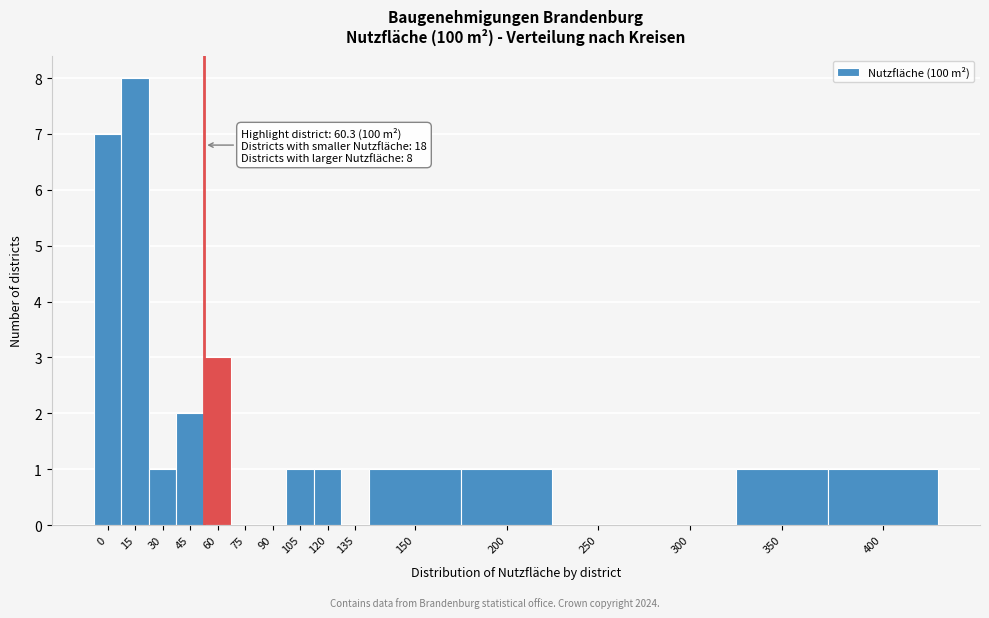

Reading left to right, what are all the values shown in this chart?

0=7	15=8	30=1	45=2	60=3	75=0	90=0	105=1	120=1	135=0	150=1	200=1	250=0	300=0	350=1	400=1